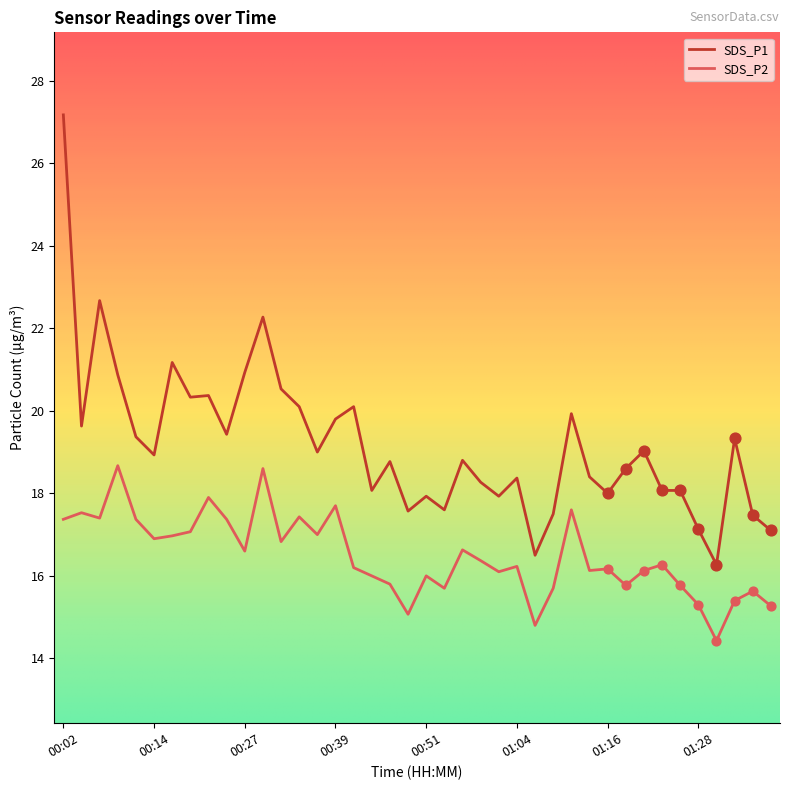

What is the difference between the maximum and minimum values in the SDS_P2 series?

4.2